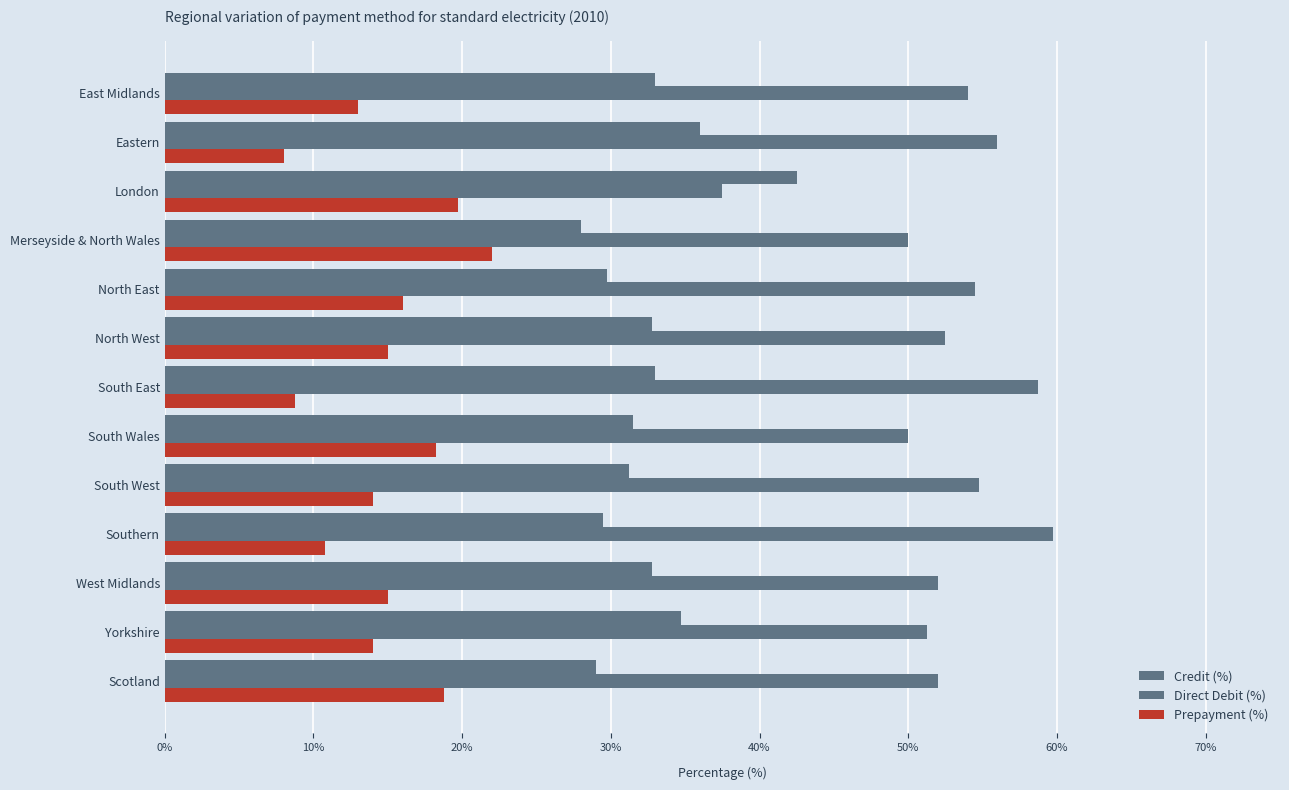

How many data points does each series have?

13